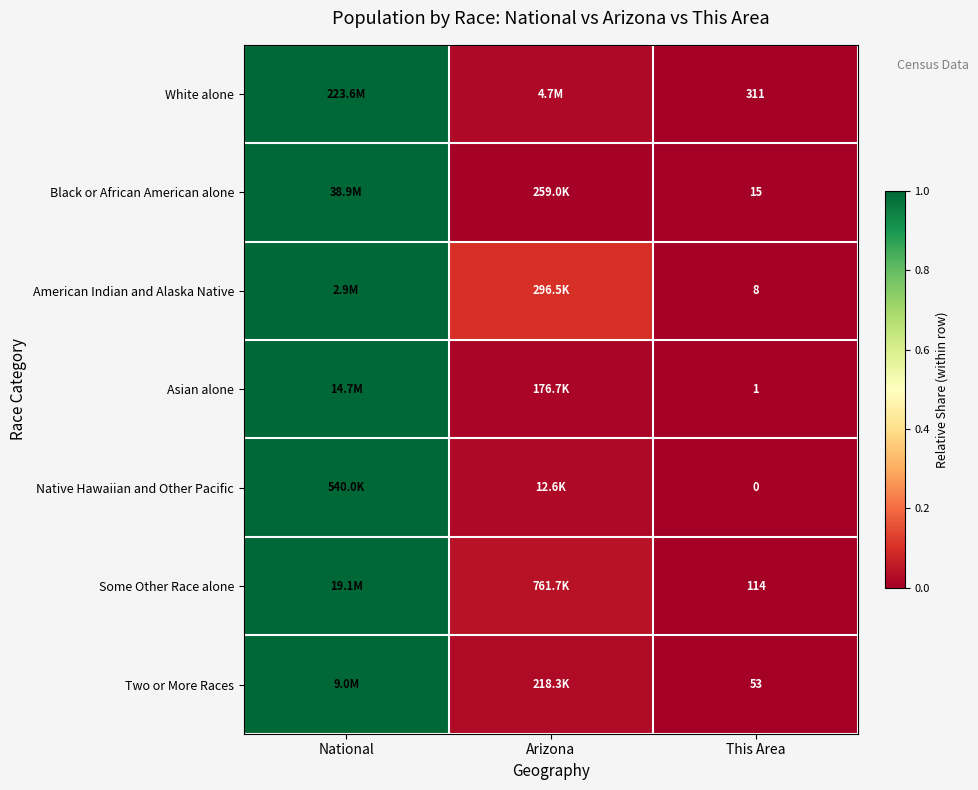

At This Area, list the series in order from smallest to largest.

Native Hawaiian and Other Pacific, Asian alone, American Indian and Alaska Native, Black or African American alone, Two or More Races, Some Other Race alone, White alone